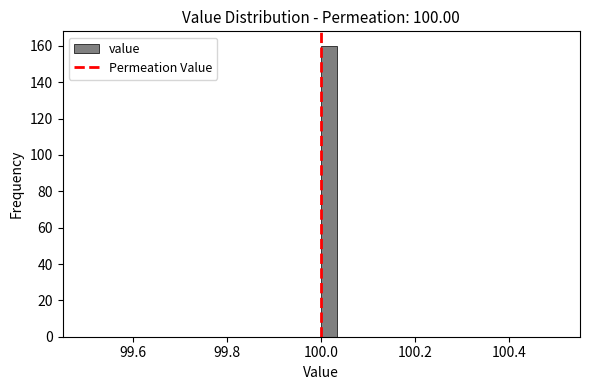

Around what value on the x-axis is the tallest bar? Give the approximate position of its centre, as read against the axis.

100.02